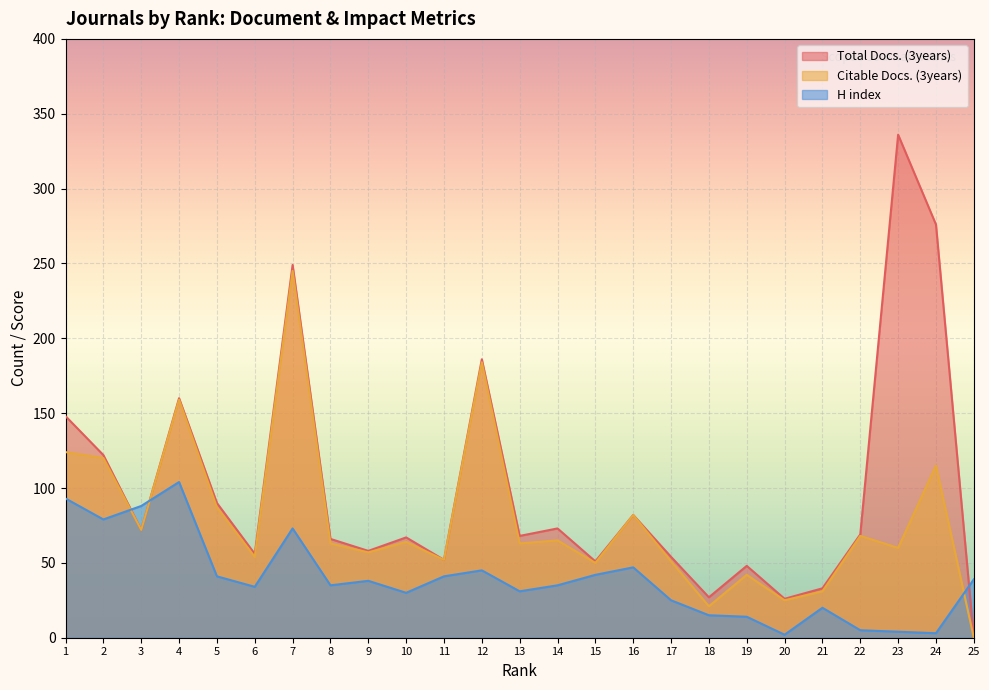

How many lines are shown in the chart?

3